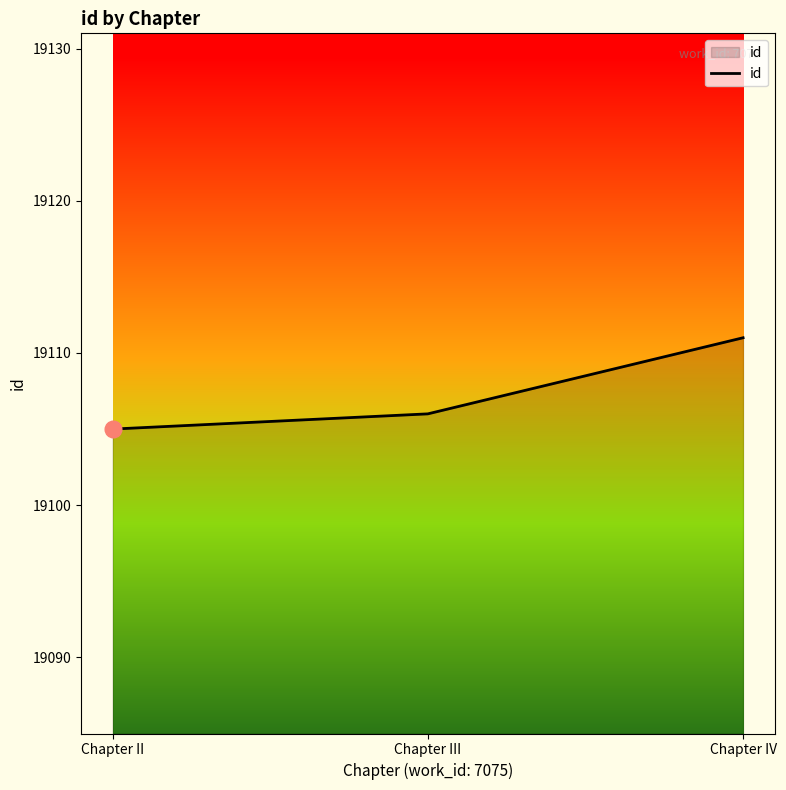

What is the difference between the values at Chapter IV and Chapter III?

5